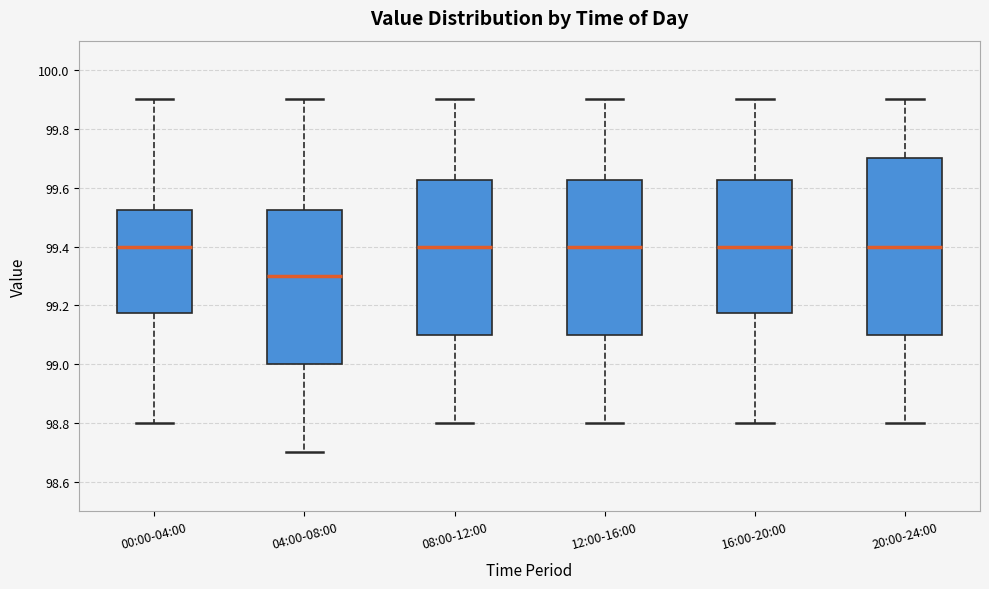

Which box has the lowest median line?

04:00-08:00